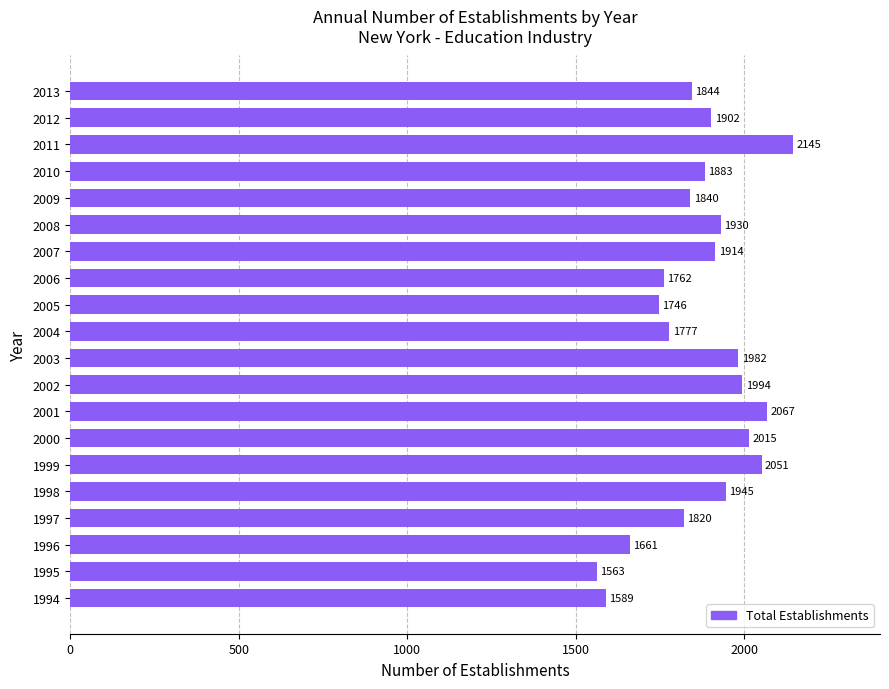

Which category has the lowest value across all series?

1995